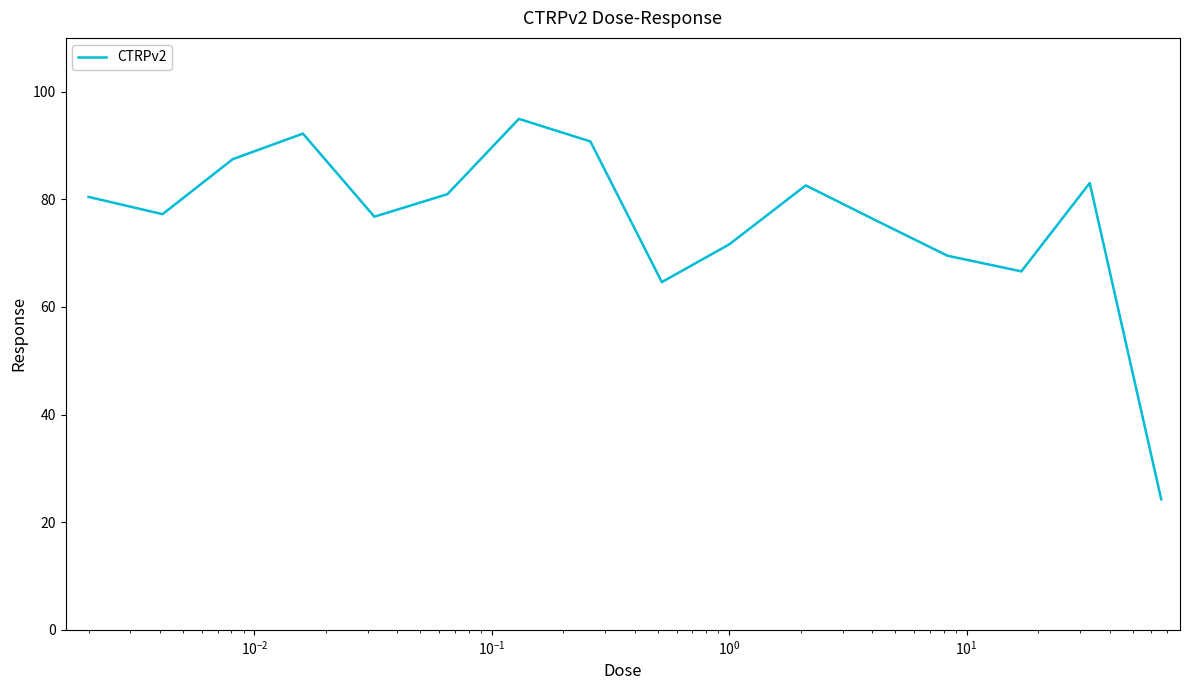

What is the sum of all values?

1219.0